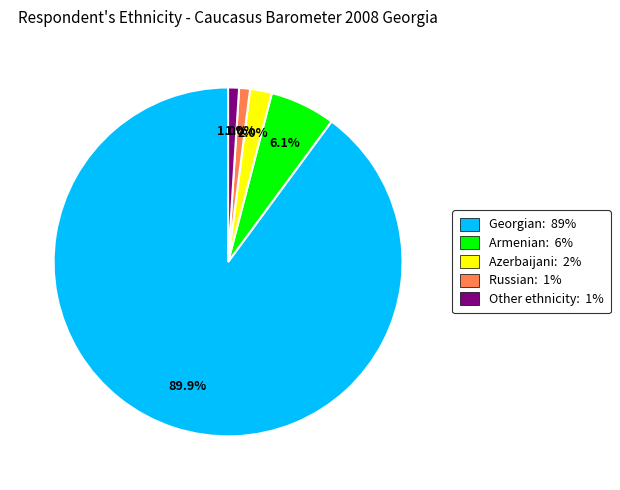

Does any single category account for the majority?

Yes